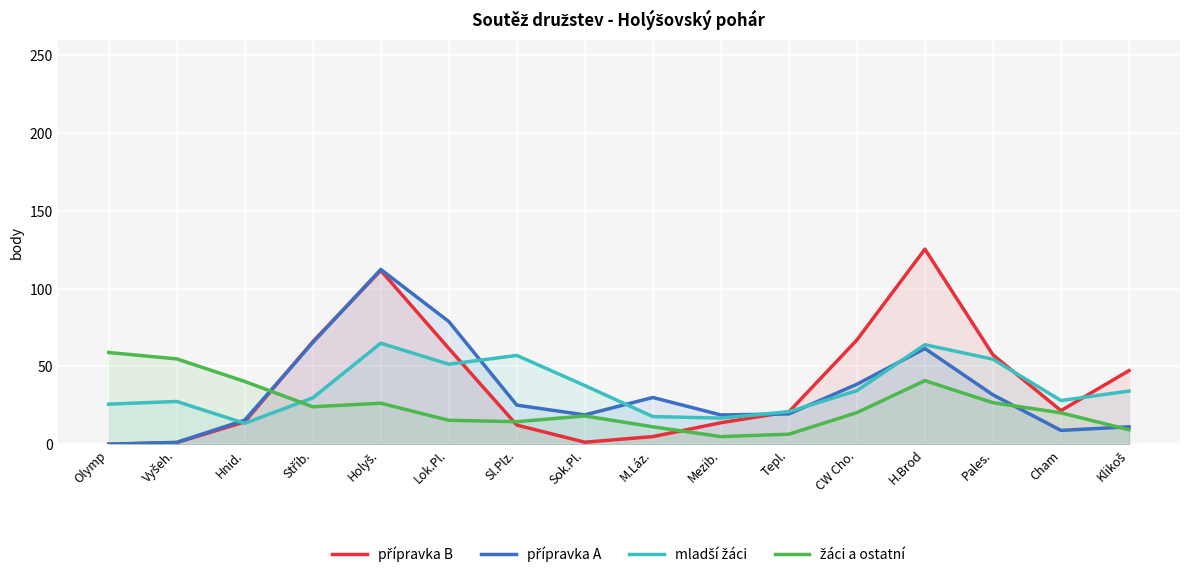

The přípravka A series shows 78.9 at Lok.Pl.. True or false?

True